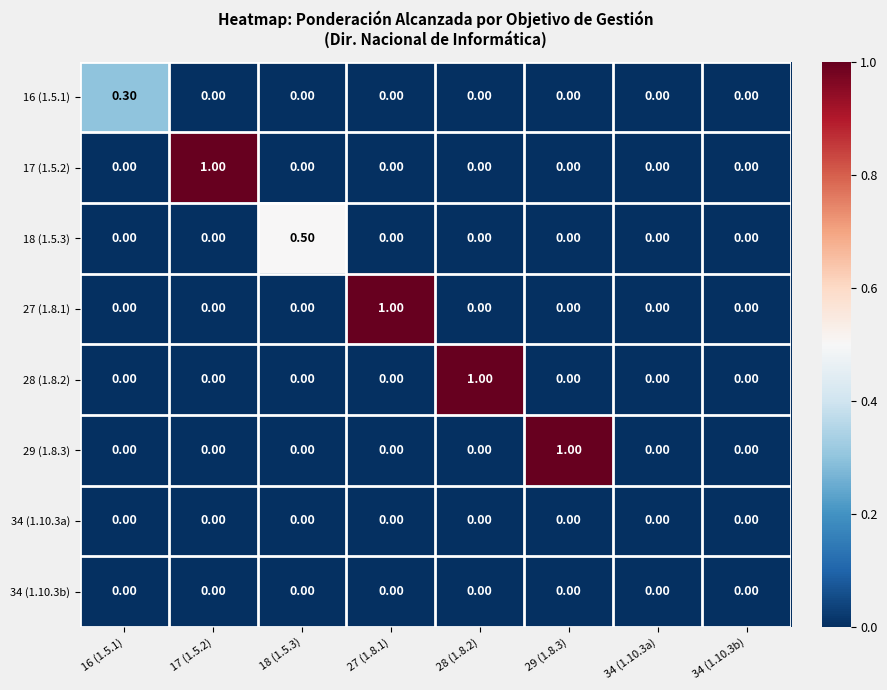

What is the greatest value displayed?

1.0